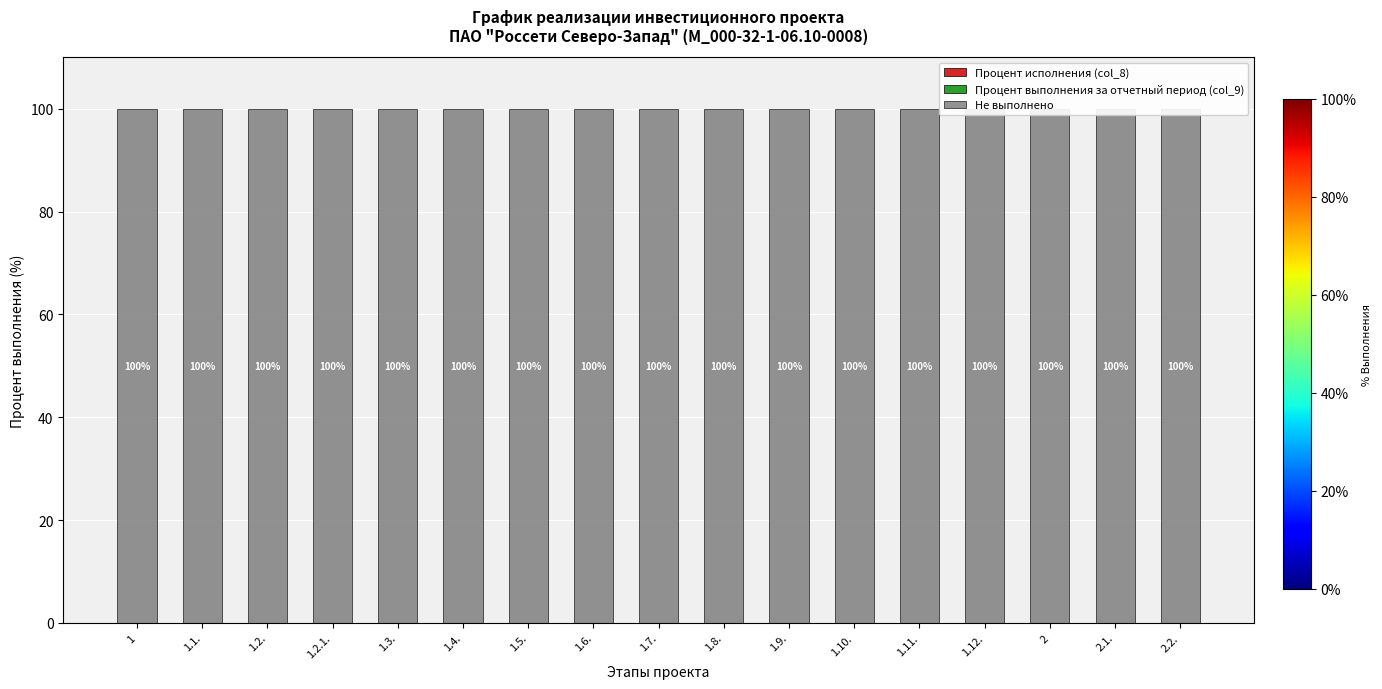

What is the label of the 12th bar from the left?

1.10.